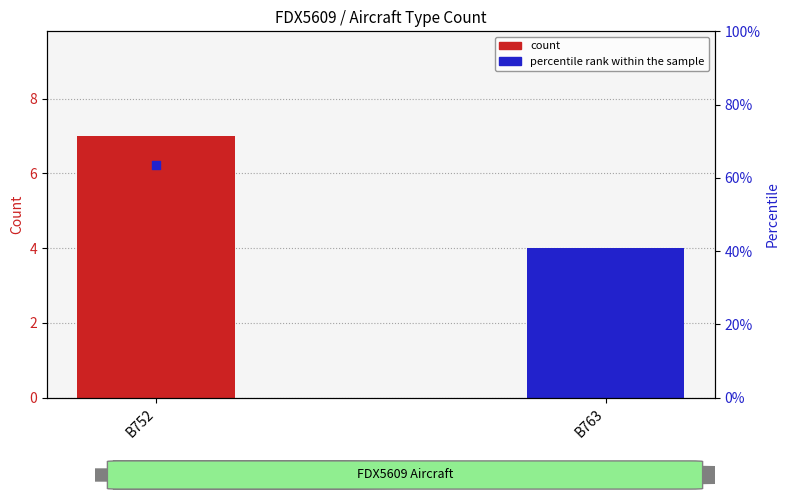

What is the ratio of the value at B752 to the value at B763?

1.7